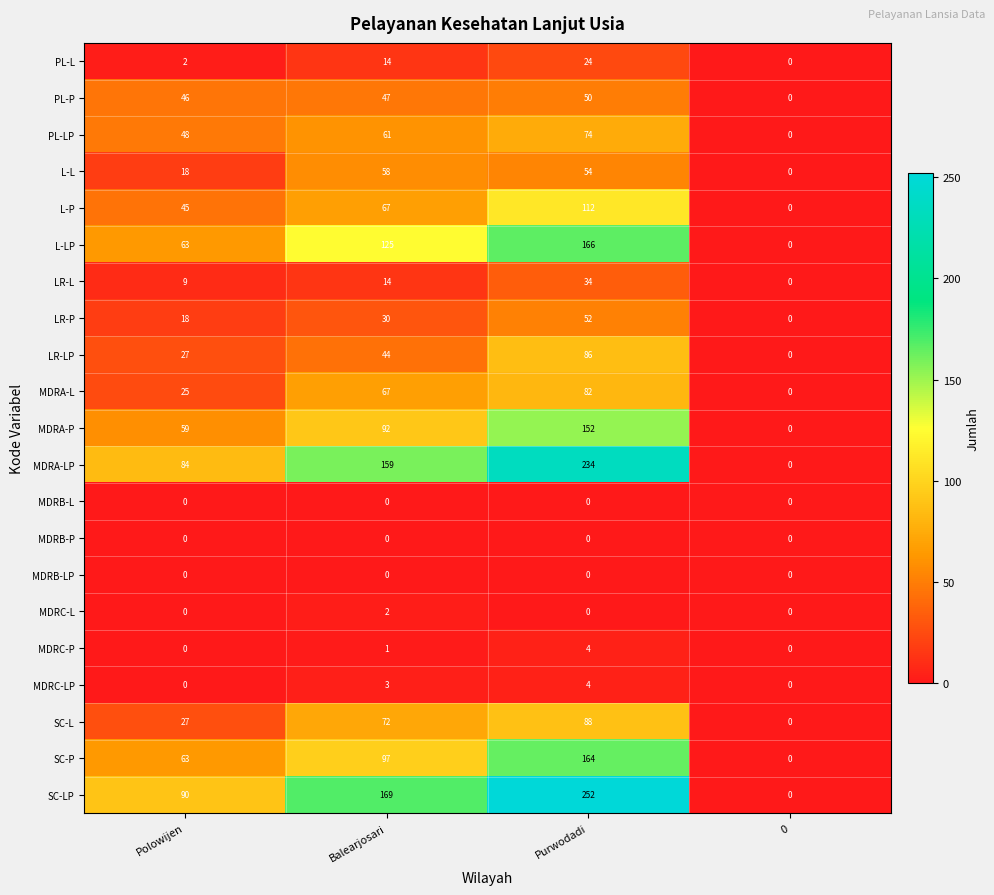

What is the sum of the MDRA-LP values at Polowijen and Purwodadi?

318